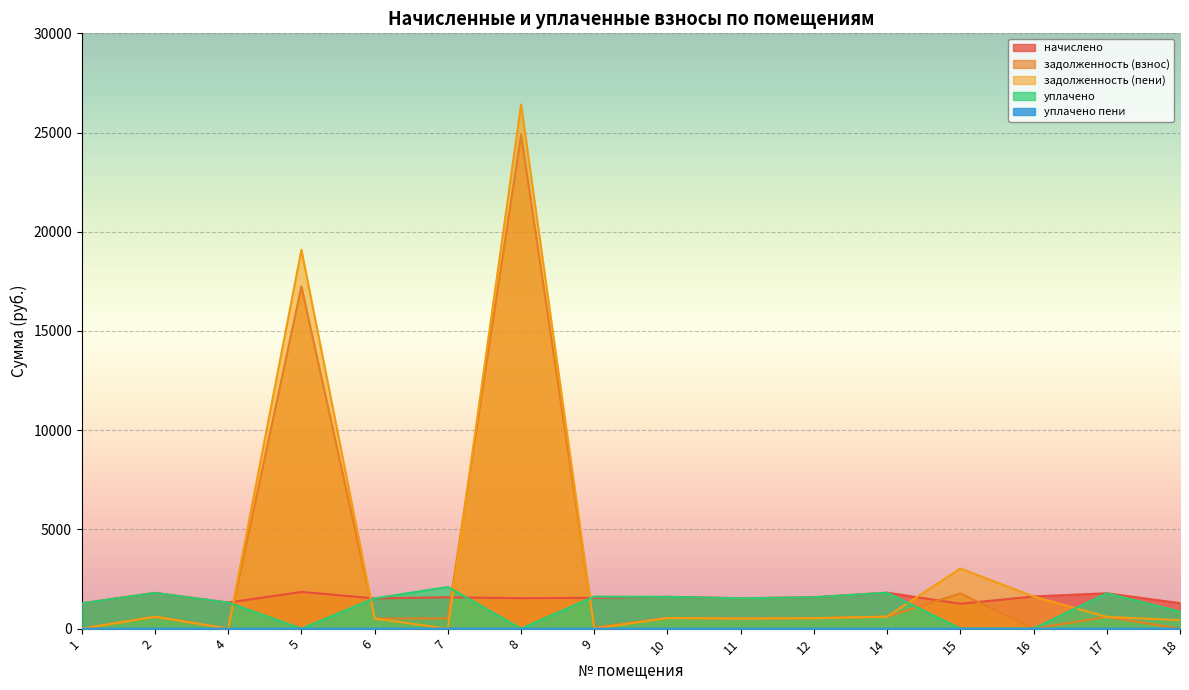

Reading left to right, extract all data points from this chart.

начислено: 1=1275.8	2=1800.0	4=1312.4	5=1847.7	6=1525.0	7=1580.0	8=1532.4	9=1554.4	10=1602.0	11=1532.4	12=1580.0	14=1811.0	15=1253.8	16=1620.4	17=1781.7	18=1283.1
задолженность (взнос): 1=0.0	2=600.0	4=0.0	5=17244.7	6=508.4	7=513.7	8=24882.3	9=58.0	10=534.0	11=510.8	12=526.7	14=603.7	15=1774.0	16=0.0	17=593.9	18=0.0
задолженность (пени): 1=0.0	2=600.0	4=0.0	5=19092.3	6=508.4	7=0.0	8=26414.7	9=0.0	10=534.0	11=510.8	12=526.7	14=603.7	15=3027.7	16=1620.4	17=593.9	18=427.7
уплачено: 1=1275.8	2=1800.0	4=1312.4	5=0.0	6=1525.0	7=2100.8	8=0.0	9=1612.4	10=1602.0	11=1532.4	12=1580.0	14=1811.0	15=0.0	16=0.0	17=1781.7	18=855.4
уплачено пени: 1=0.0	2=0.0	4=0.0	5=0.0	6=0.0	7=0.8	8=0.0	9=0.0	10=0.0	11=0.0	12=0.0	14=0.0	15=0.0	16=0.0	17=0.0	18=0.0